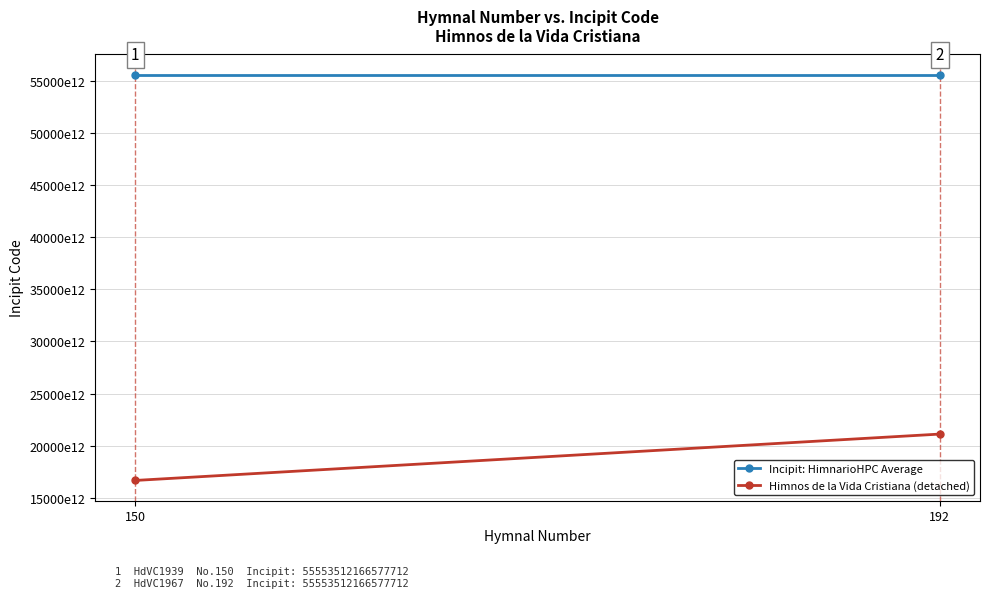

Which series has the largest total across all categories?

Incipit: HimnarioHPC Average